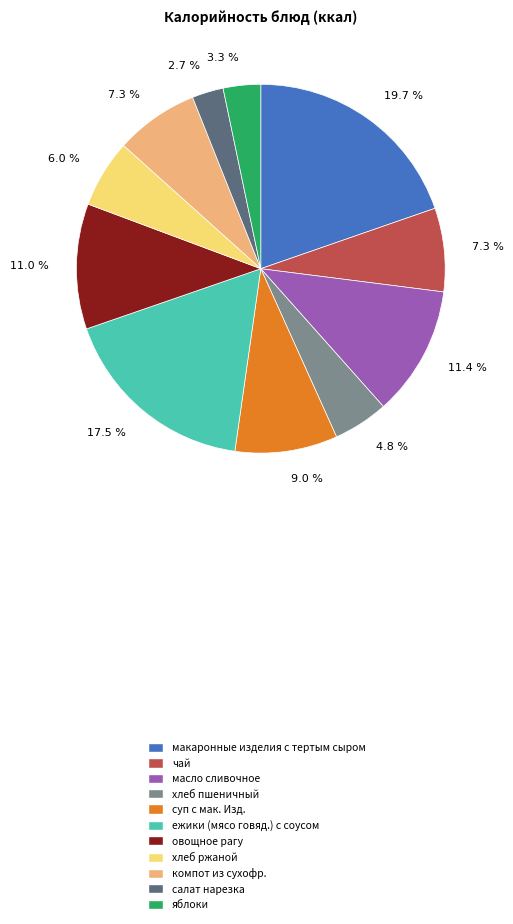

Count the number of slices in the pie.

11